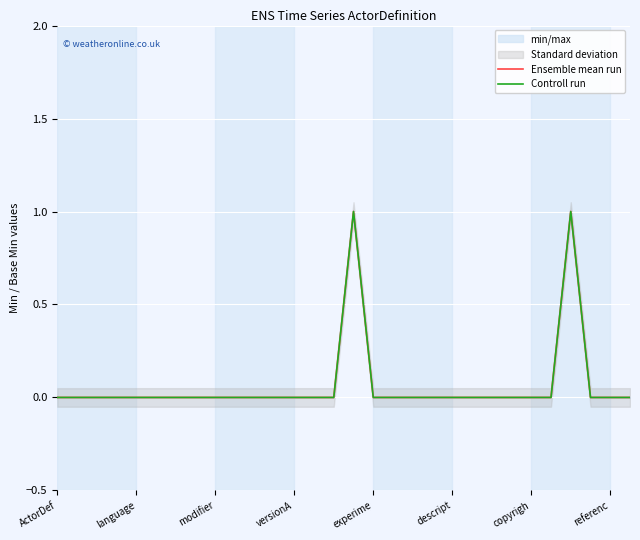

What is the label of the 29th point from the right?

language